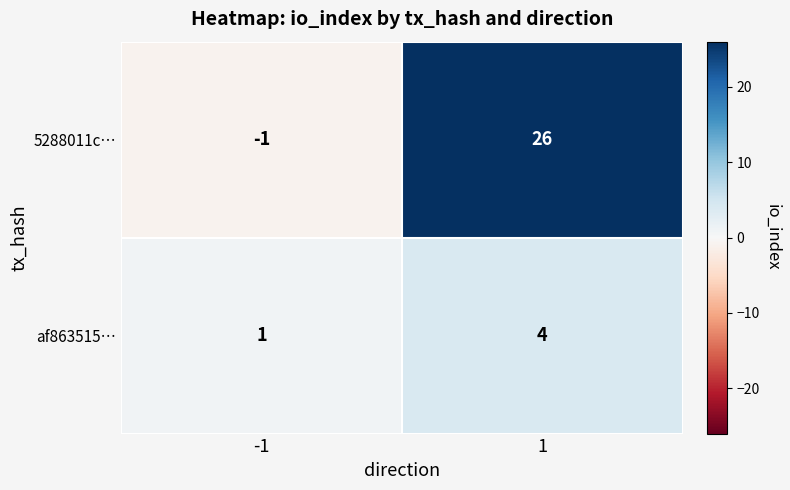

True or false: af863515… has a value of 1 at -1.

True